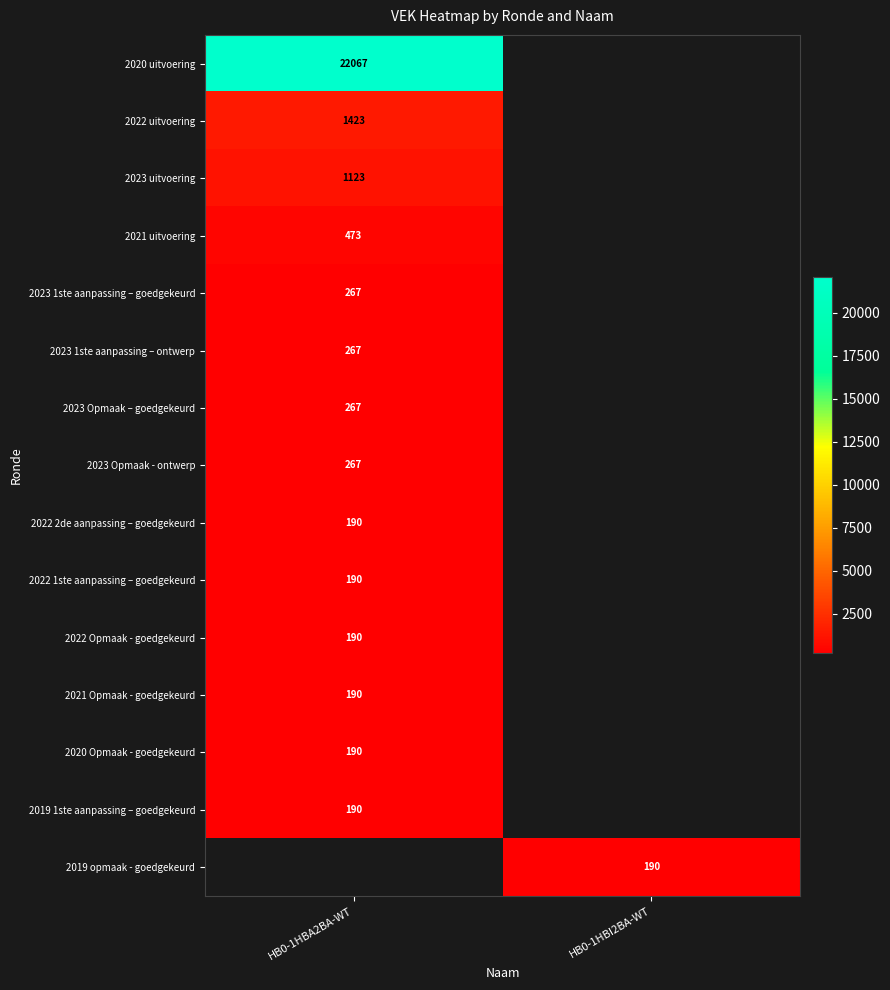

What is the smallest value displayed?

190.0